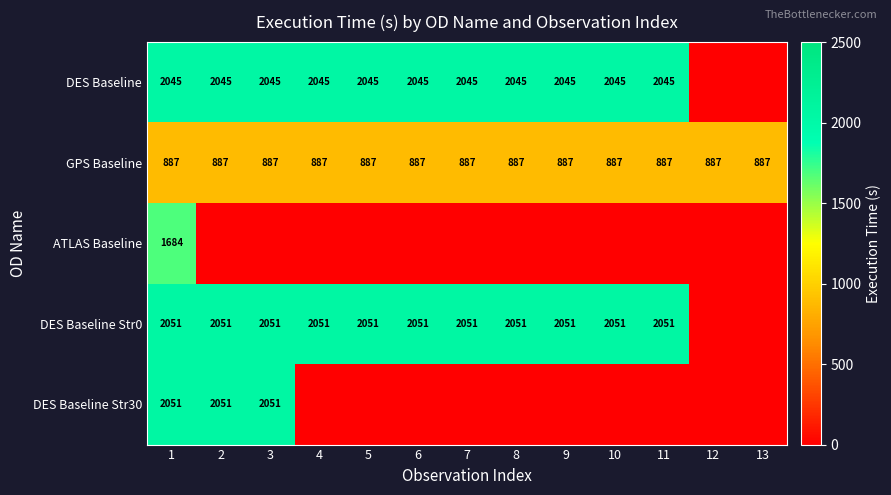

What is the maximum value for GPS Baseline?

887